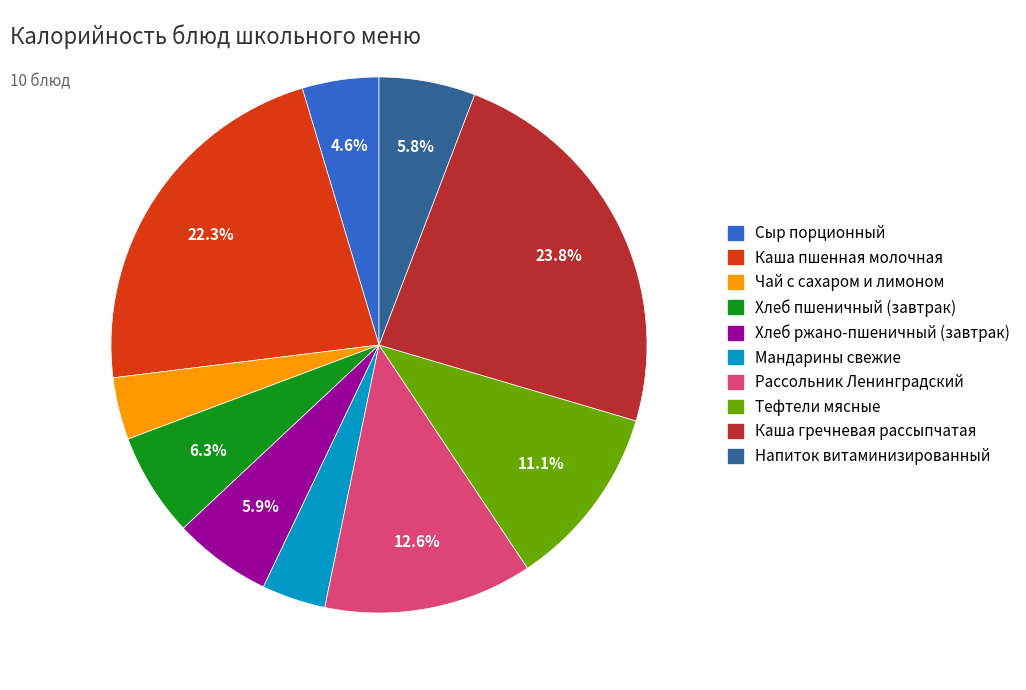

To the nearest percent, what portion does Хлеб ржано-пшеничный (завтрак) represent?

6%